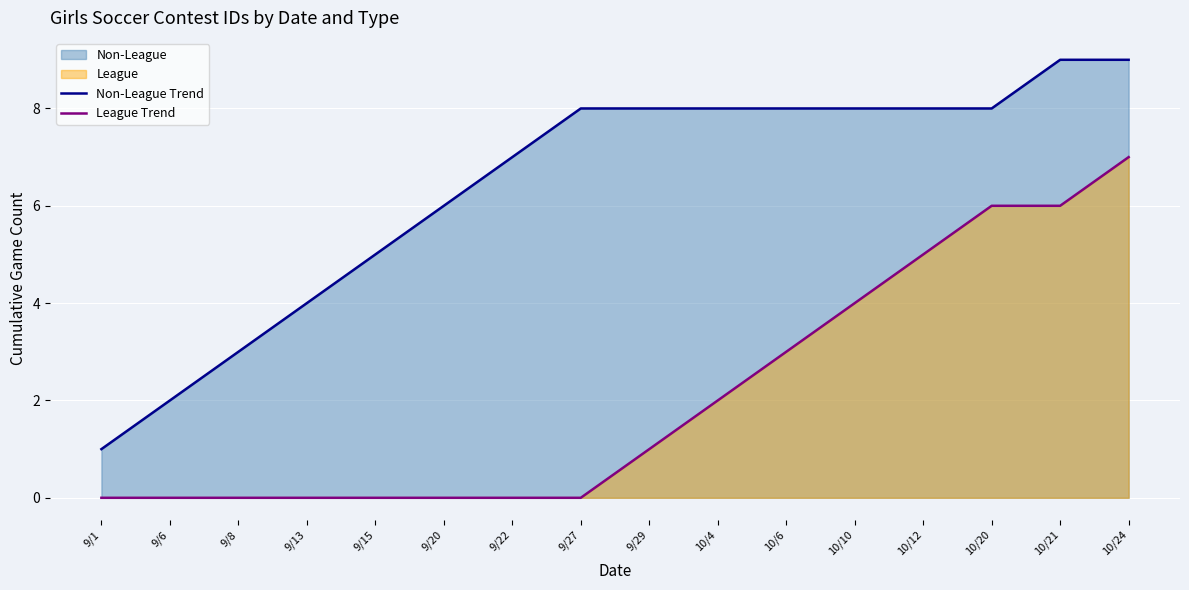

How many distinct data groups are displayed?

2